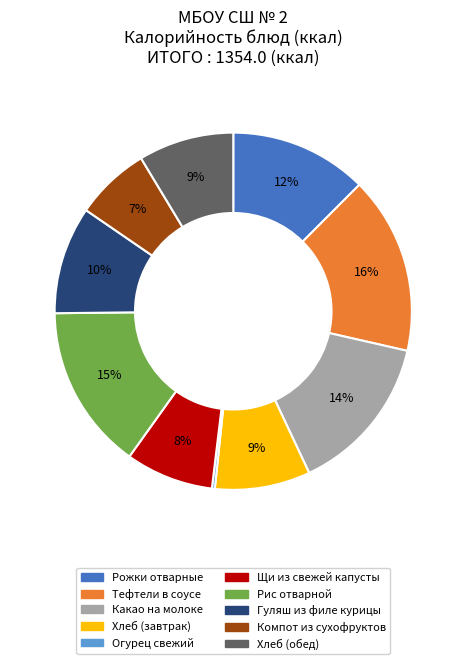

To the nearest percent, what is the combined percentage of Хлеб (завтрак) and Щи из свежей капусты?

17%